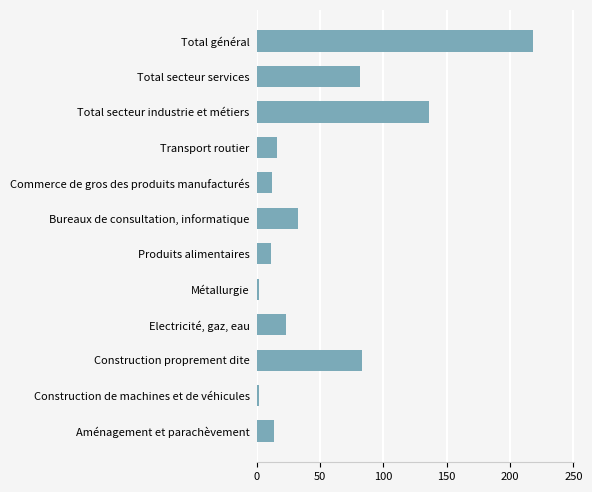

What is the ratio of the value at Produits alimentaires to the value at Commerce de gros des produits manufacturés?

0.9